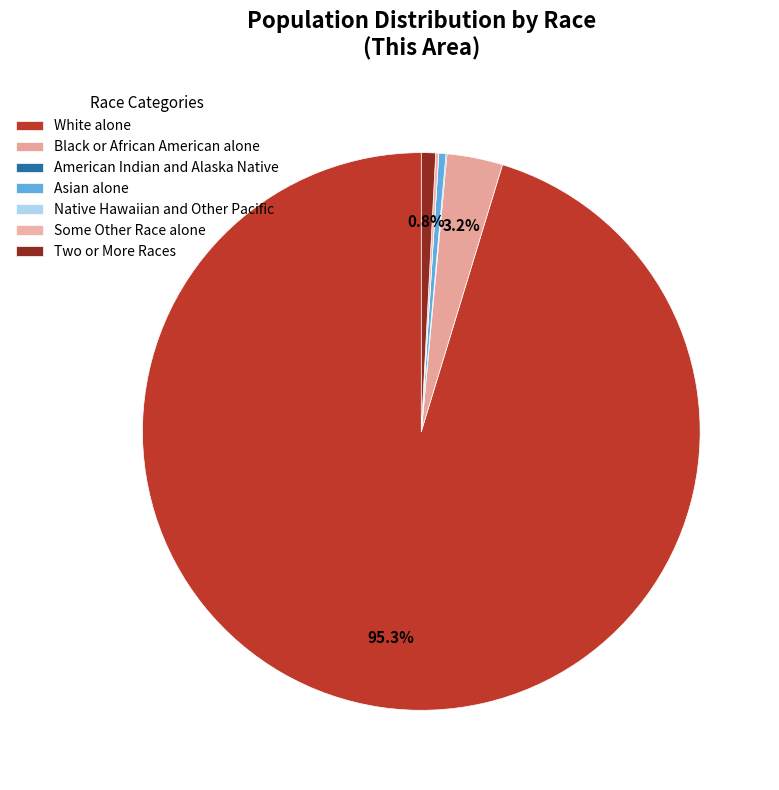

To the nearest percent, what is the difference between the largest and smallest slice percentages?

95%